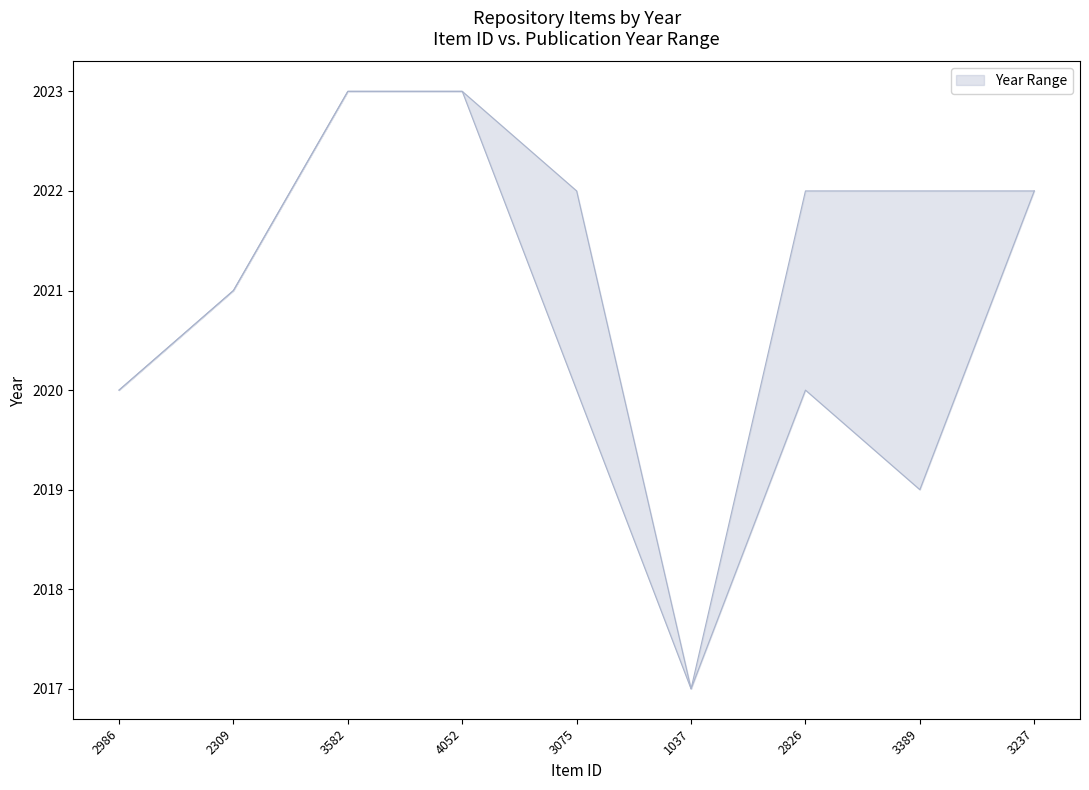

How many data points does each series have?

9